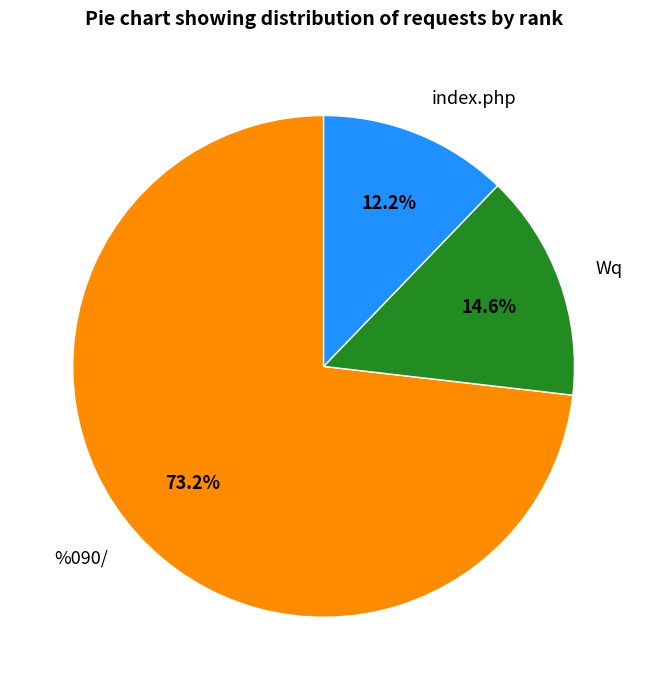

Which slice represents more than half of the pie?

%090/